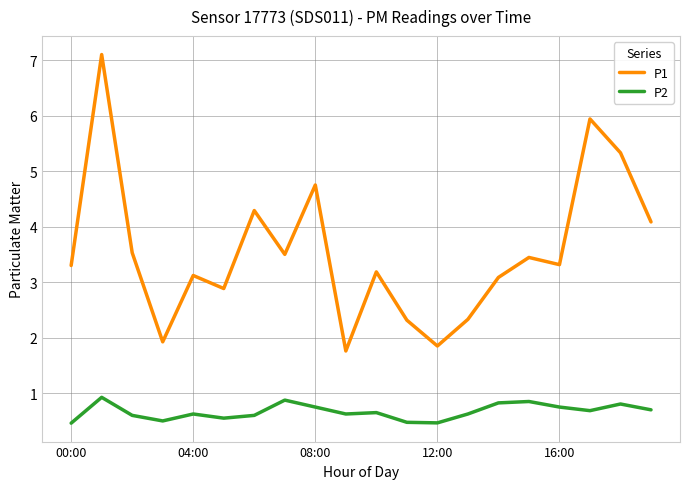

True or false: P2 and P1 cross at least once.

False